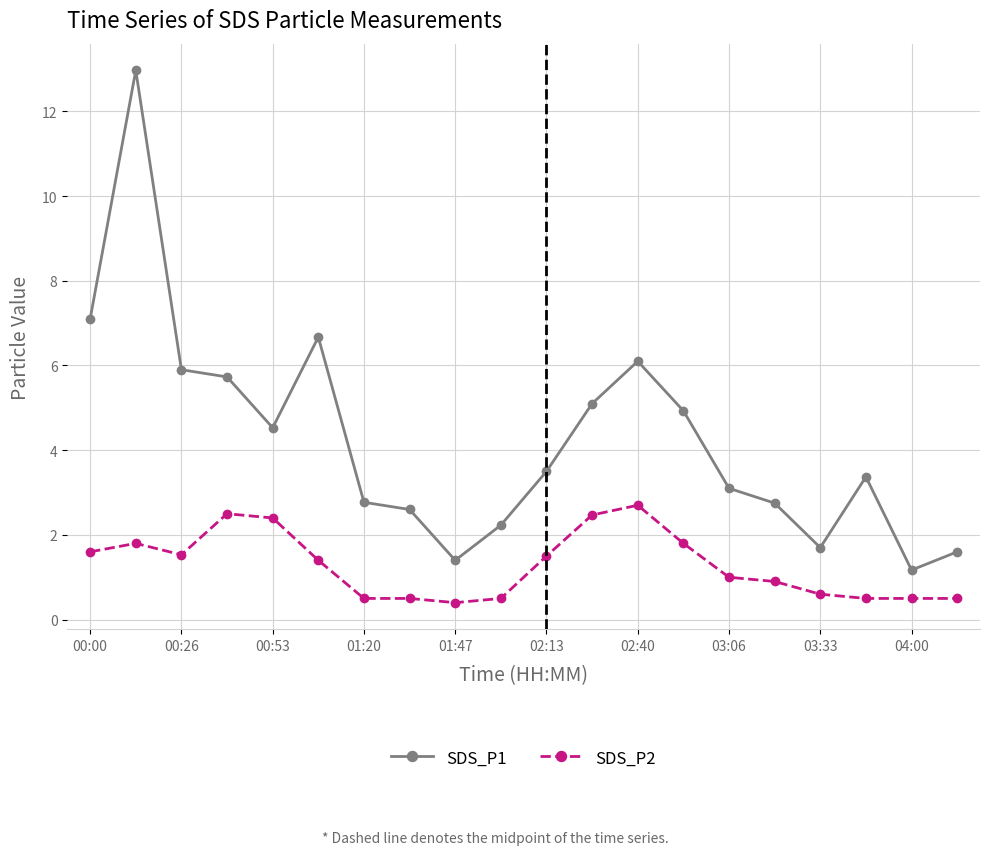

True or false: SDS_P2 and SDS_P1 cross at least once.

False